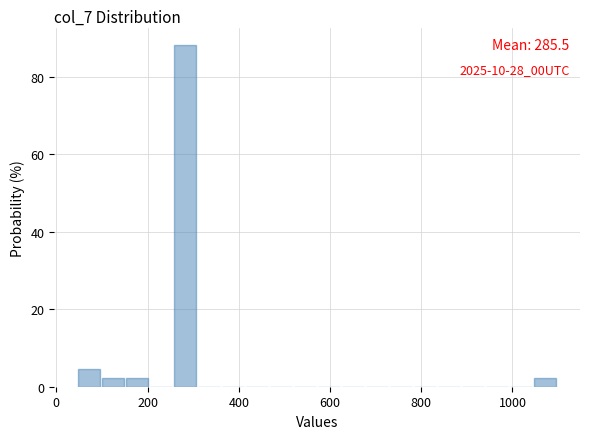

Around what value on the x-axis is the tallest bar? Give the approximate position of its centre, as read against the axis.

280